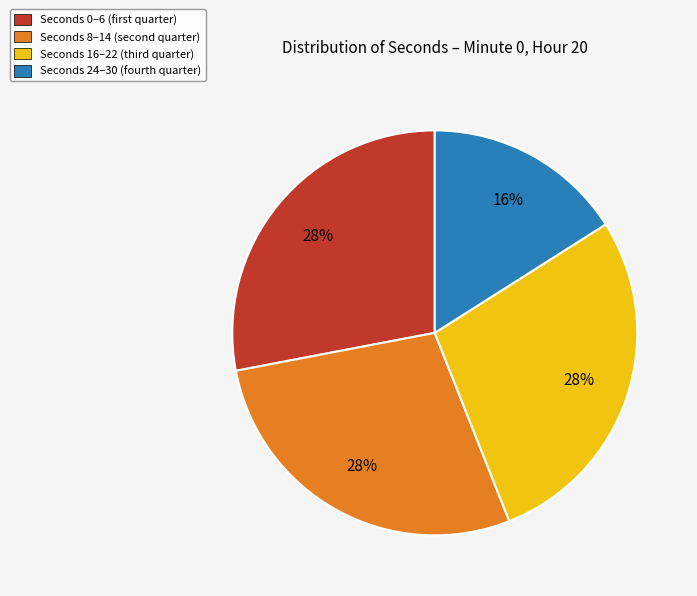

Is there a majority slice in this chart?

No